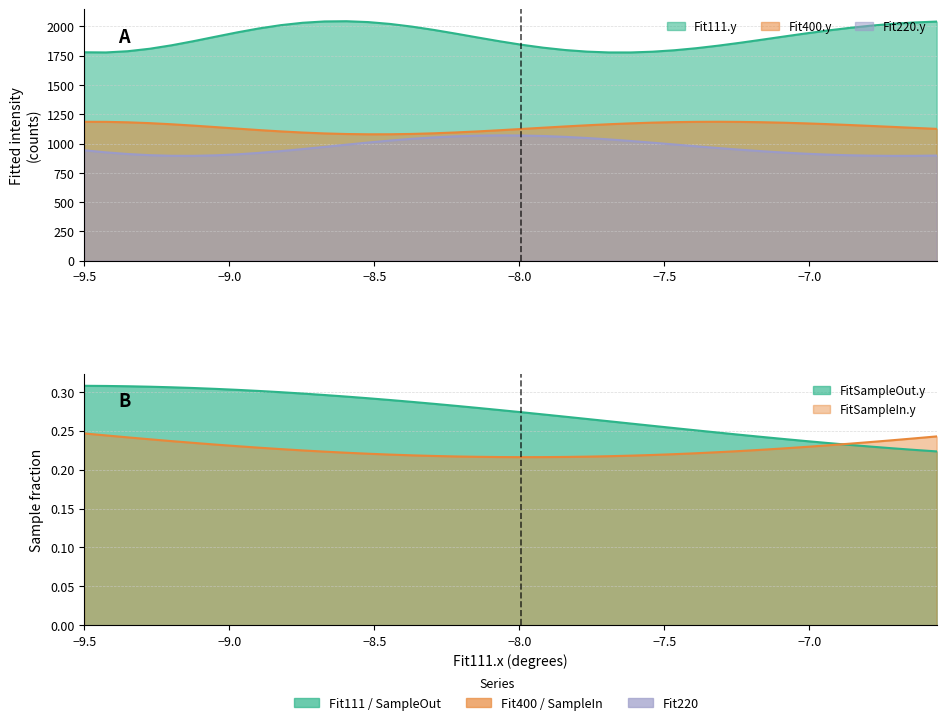

What is the highest value of the Fit111.y series?

2044.7